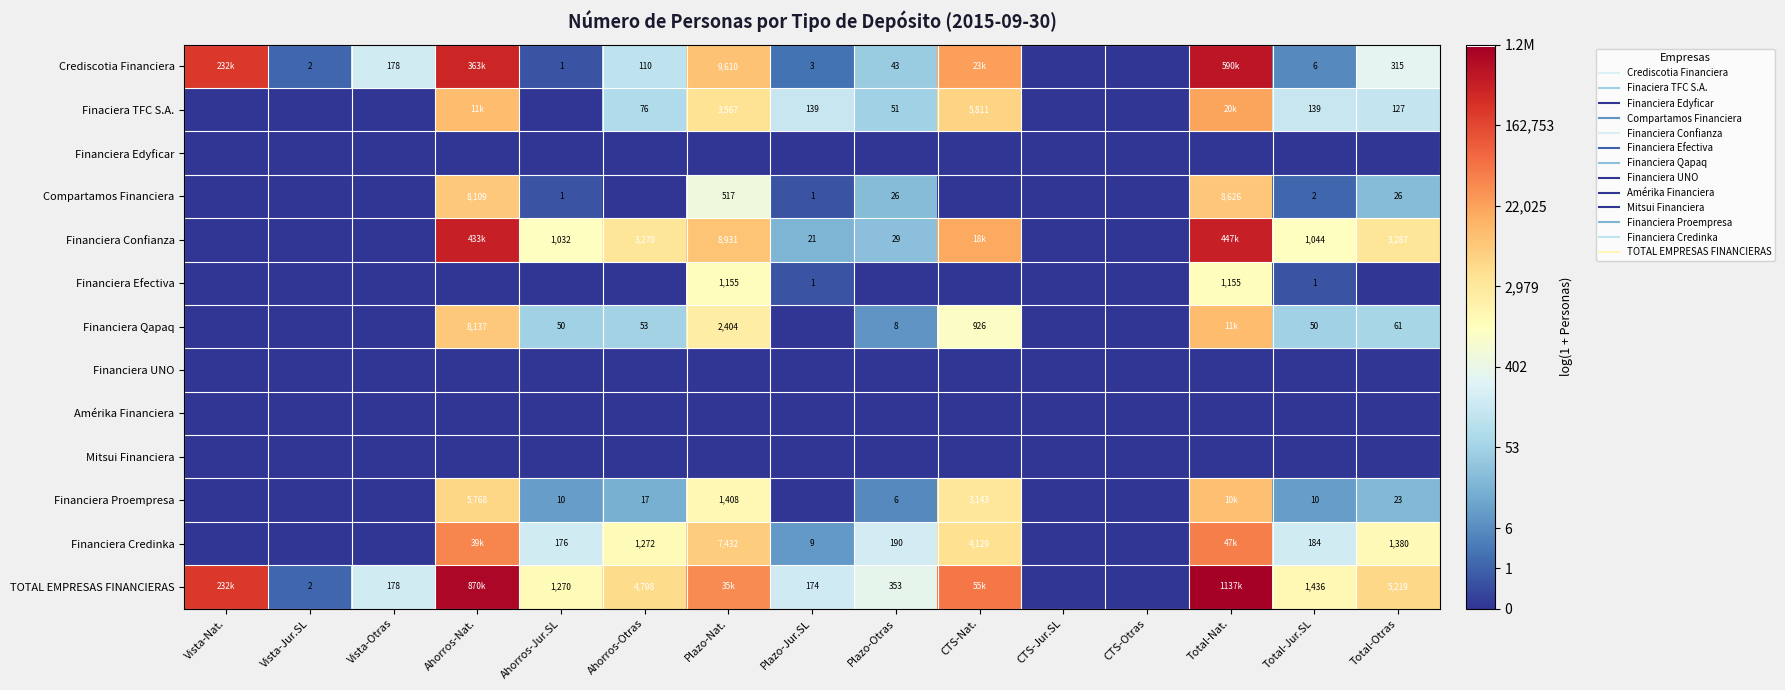

The Finaciera TFC S.A. series shows 1.2 at Plazo-Otras. True or false?

False